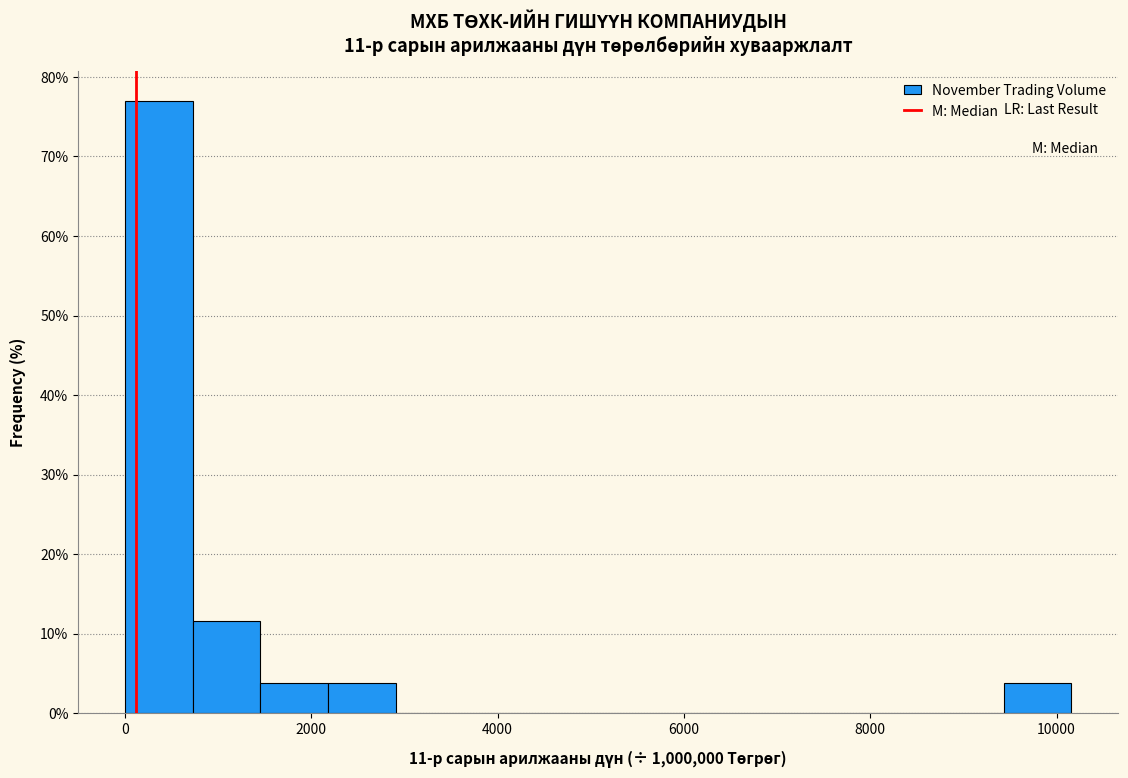

Around what value on the x-axis is the tallest bar? Give the approximate position of its centre, as read against the axis.

400